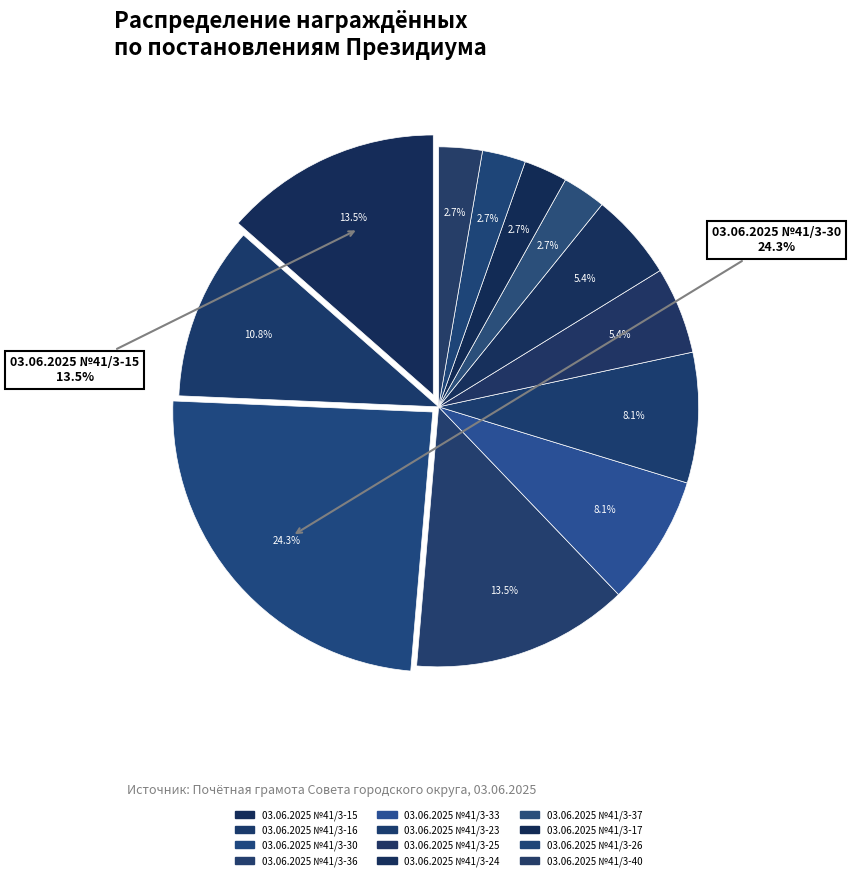

How many slices are in this pie chart?

12